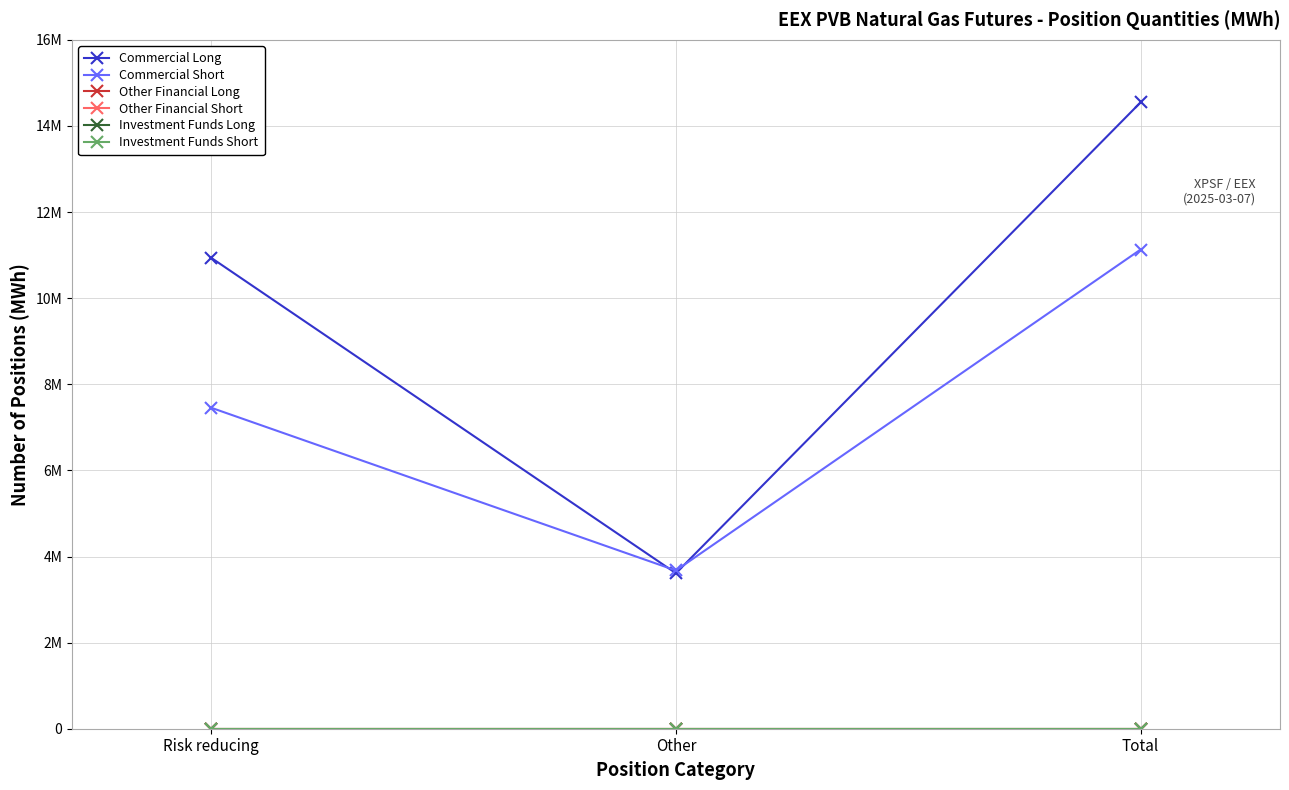

Reading left to right, extract all data points from this chart.

Commercial Long: Risk reducing=10936558	Other=3611370	Total=14547928
Commercial Short: Risk reducing=7454620	Other=3675008	Total=11129628
Other Financial Long: Risk reducing=0	Other=0	Total=0
Other Financial Short: Risk reducing=0	Other=0	Total=0
Investment Funds Long: Risk reducing=0	Other=0	Total=0
Investment Funds Short: Risk reducing=0	Other=0	Total=0